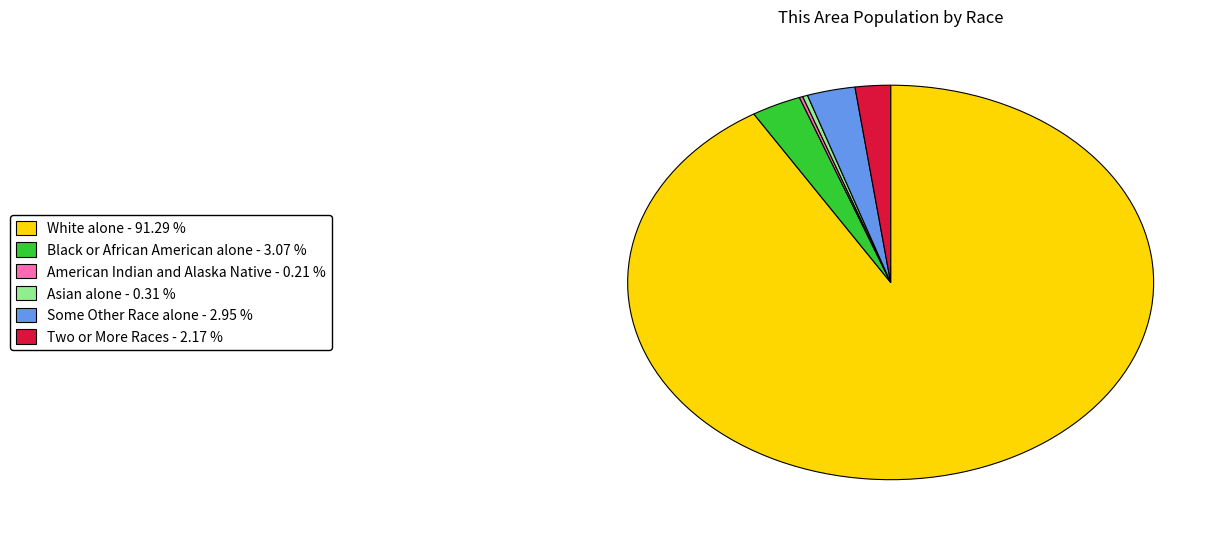

What is the ratio of the value at Some Other Race alone - 2.95 % to the value at Black or African American alone - 3.07 %?

1.0